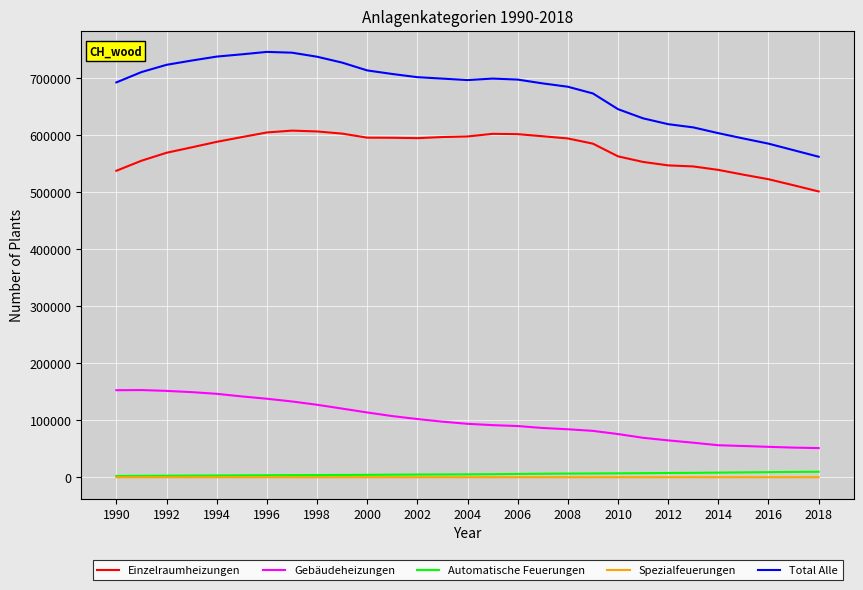

Which series has the largest total across all categories?

Total Alle